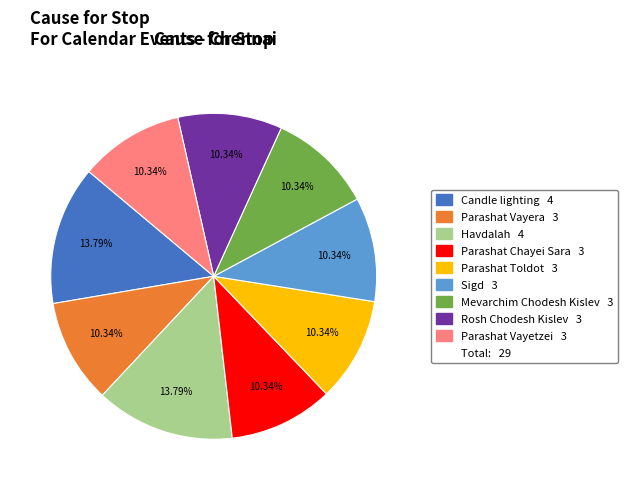

Is there a majority slice in this chart?

No